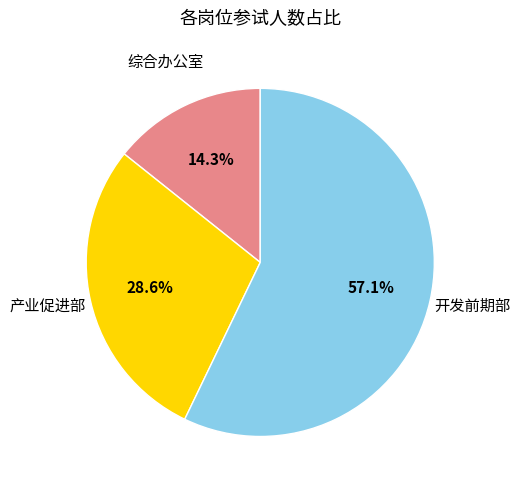

To the nearest percent, what is the average slice percentage?

33%